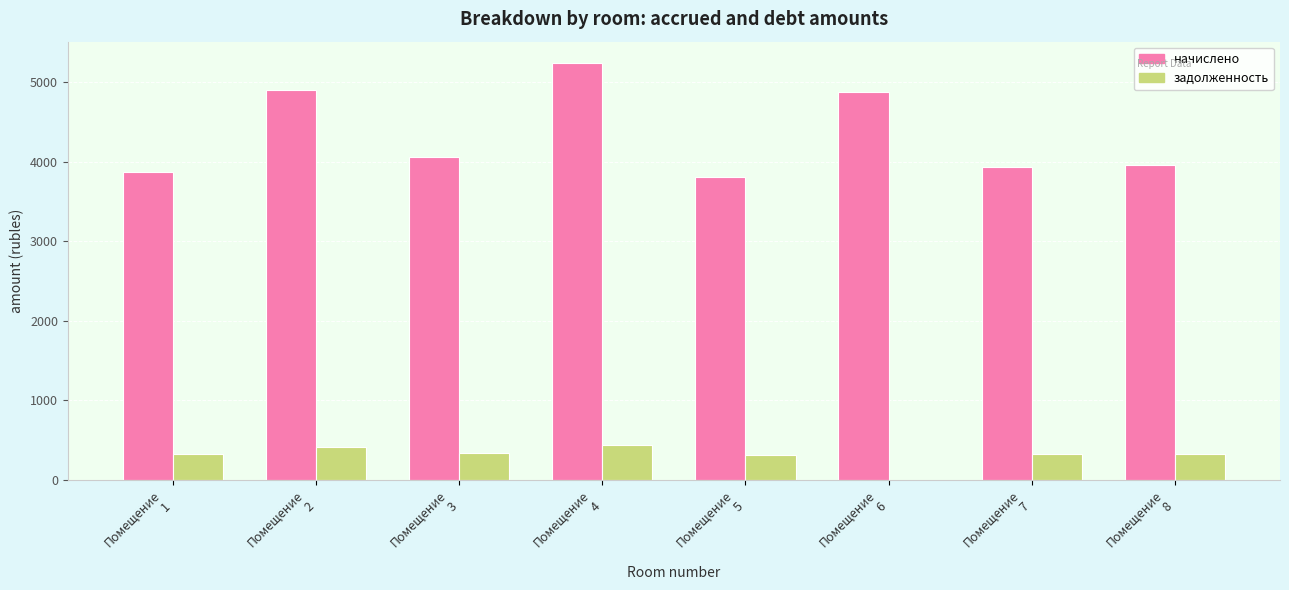

How many series are shown in this chart?

2